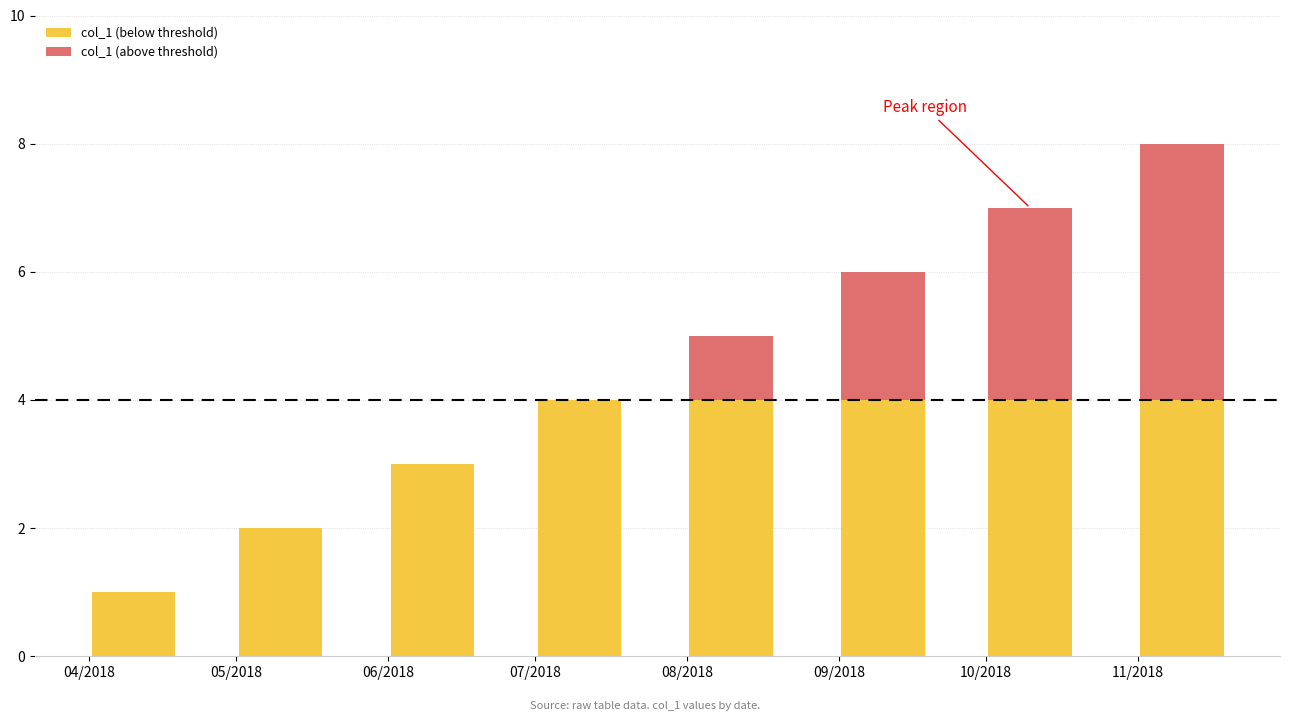

Are the bars horizontal?

No